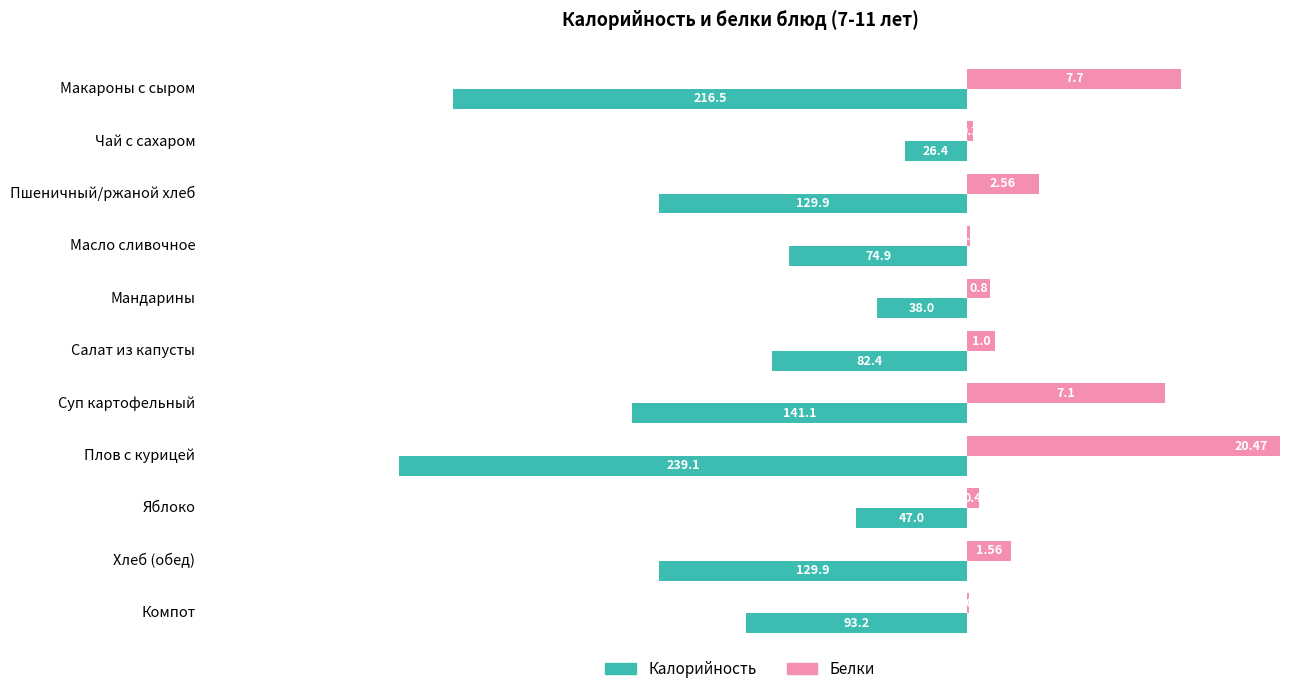

What position from the right is Мандарины?

7